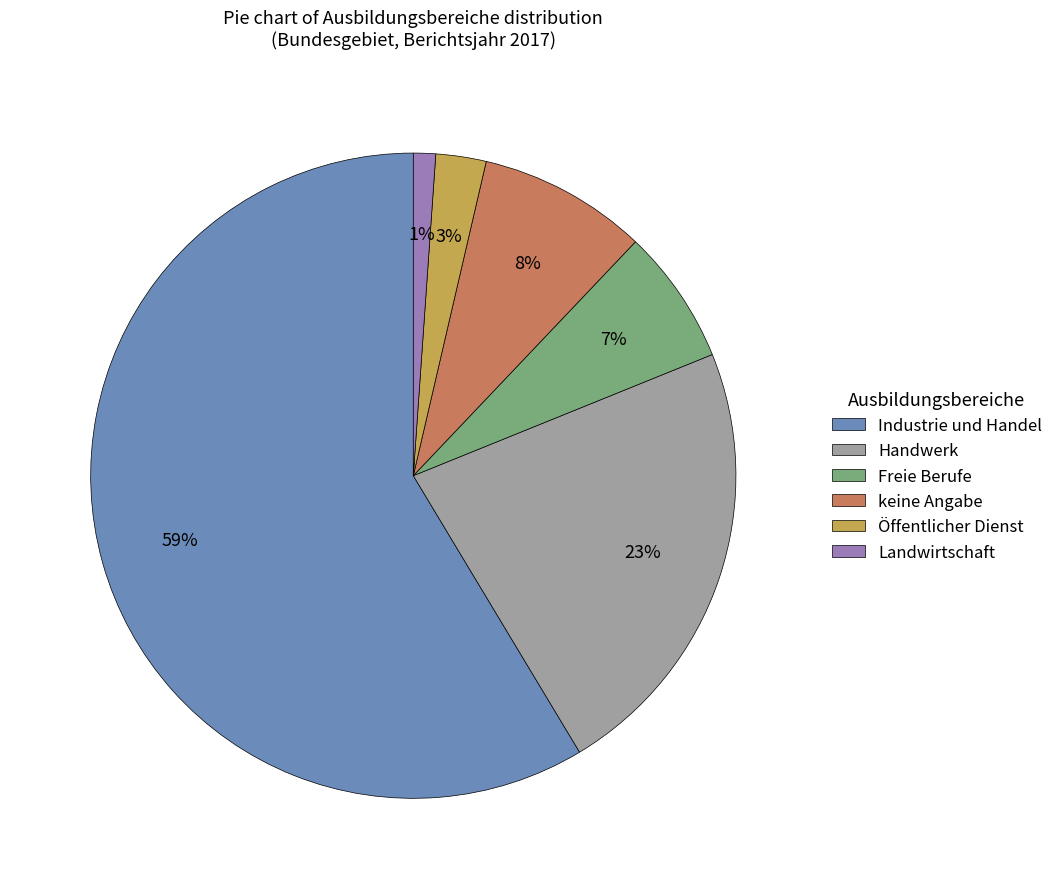

Does Industrie und Handel account for over 50% of the chart?

Yes